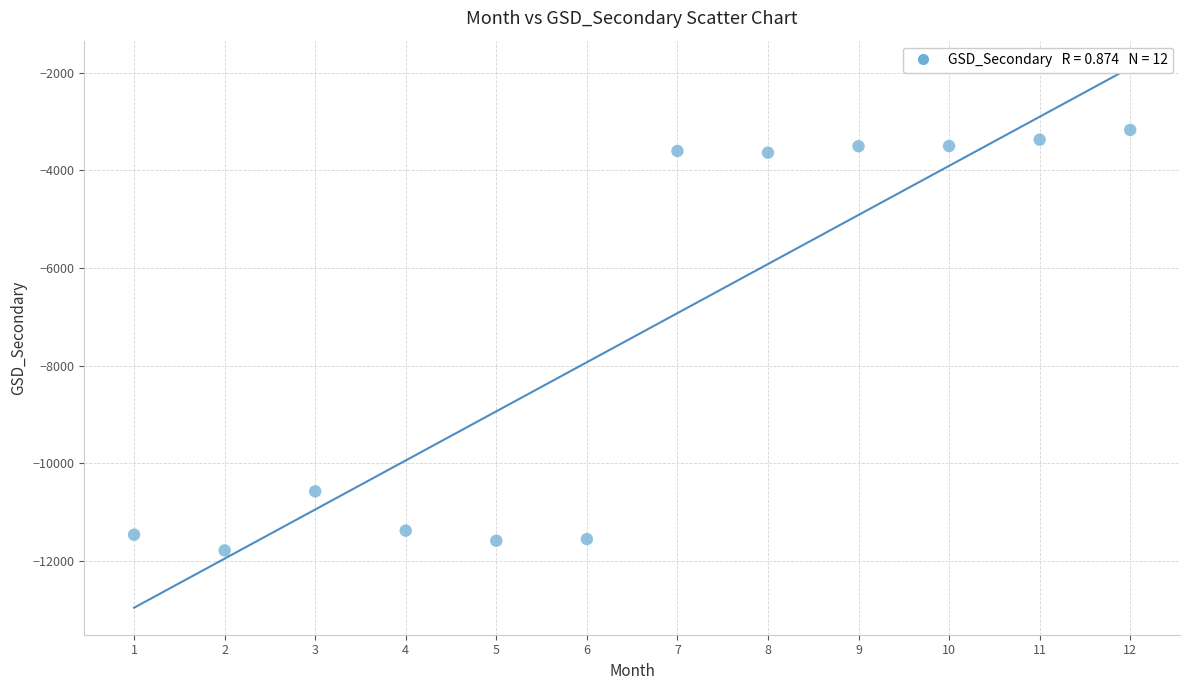

What Y value in the scatter plot is closest to -7476?

-10572.5